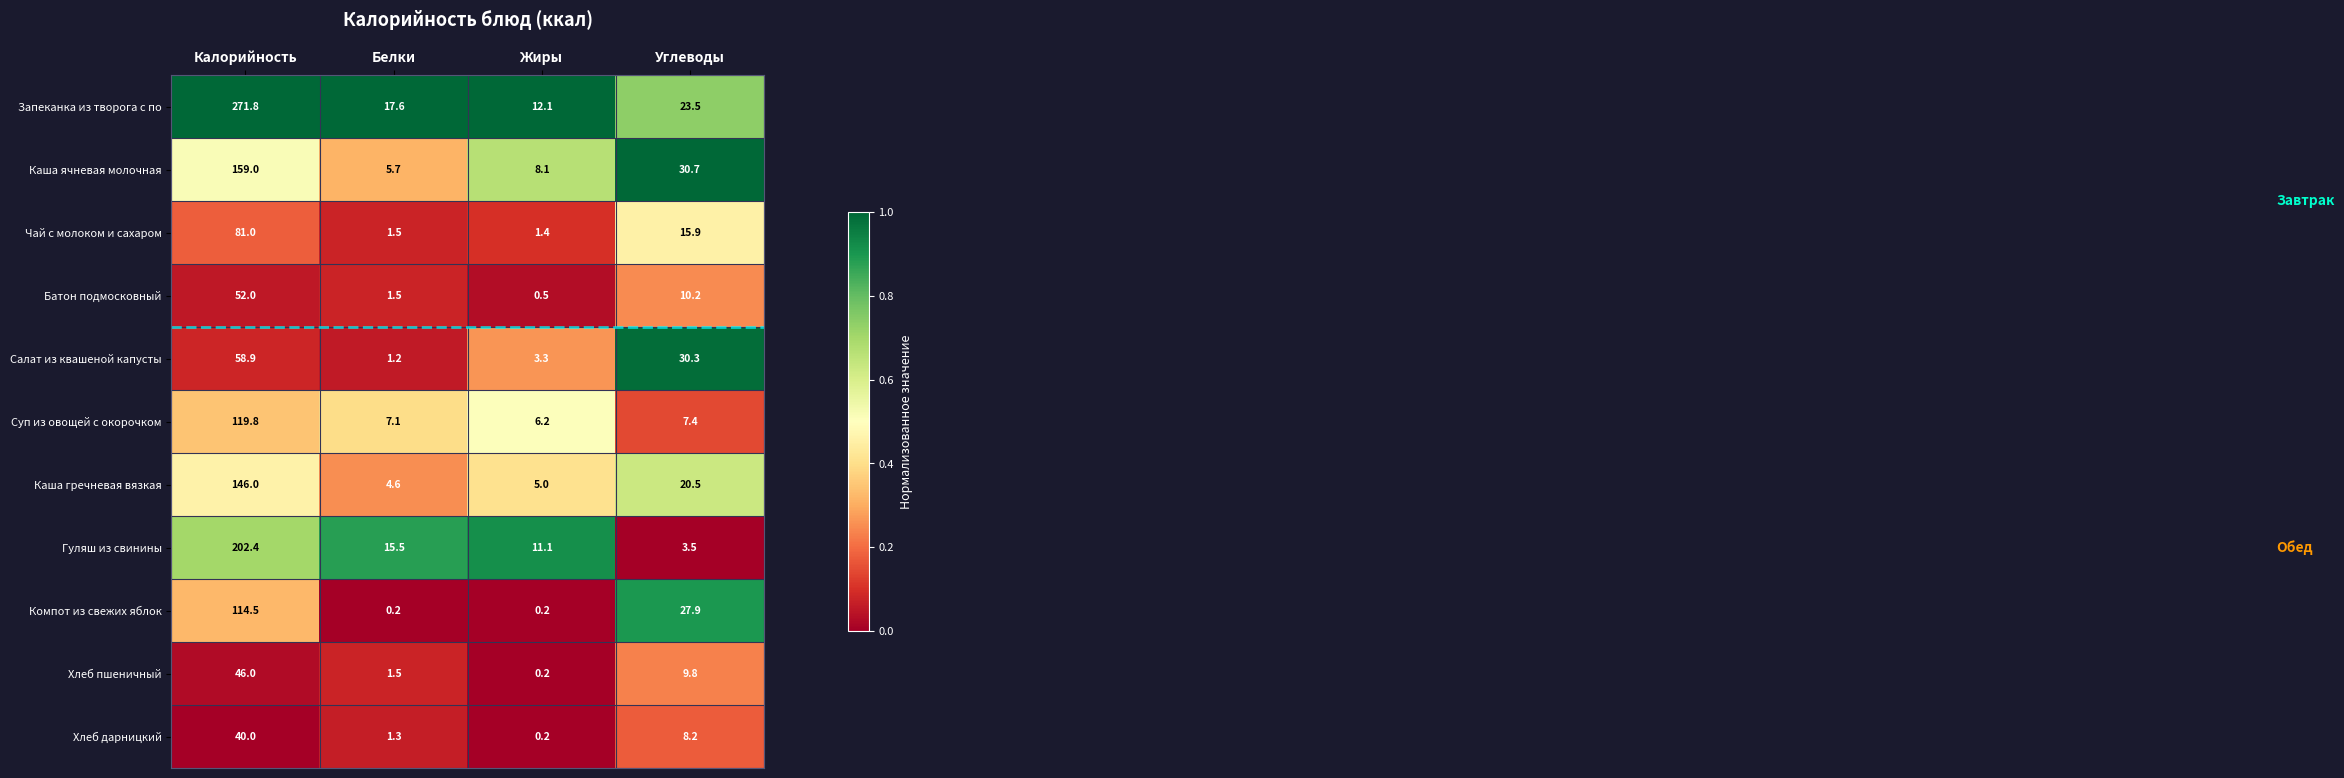

What is the spread (max minus min) of values at Жиры?

11.9